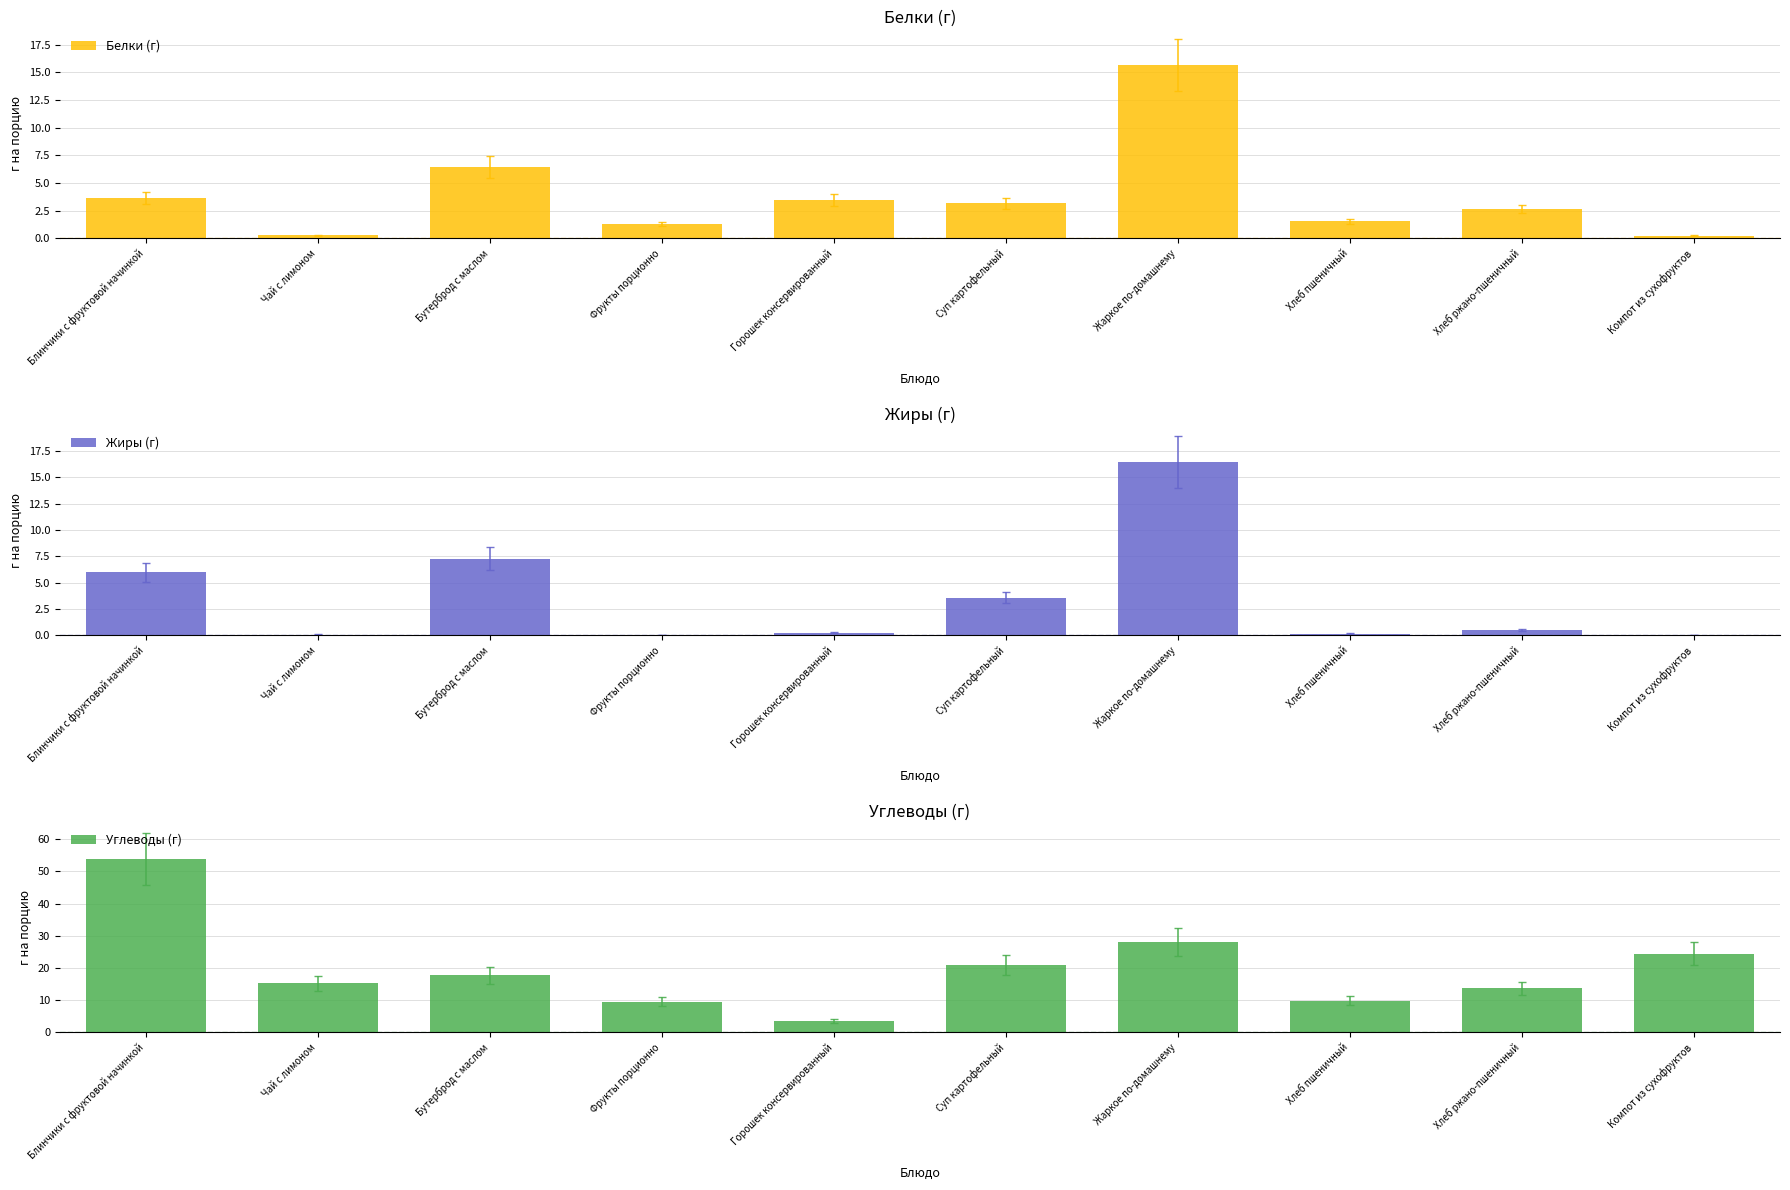

Where does the Углеводы (г) series first go above 17?

Блинчики с фруктовой начинкой